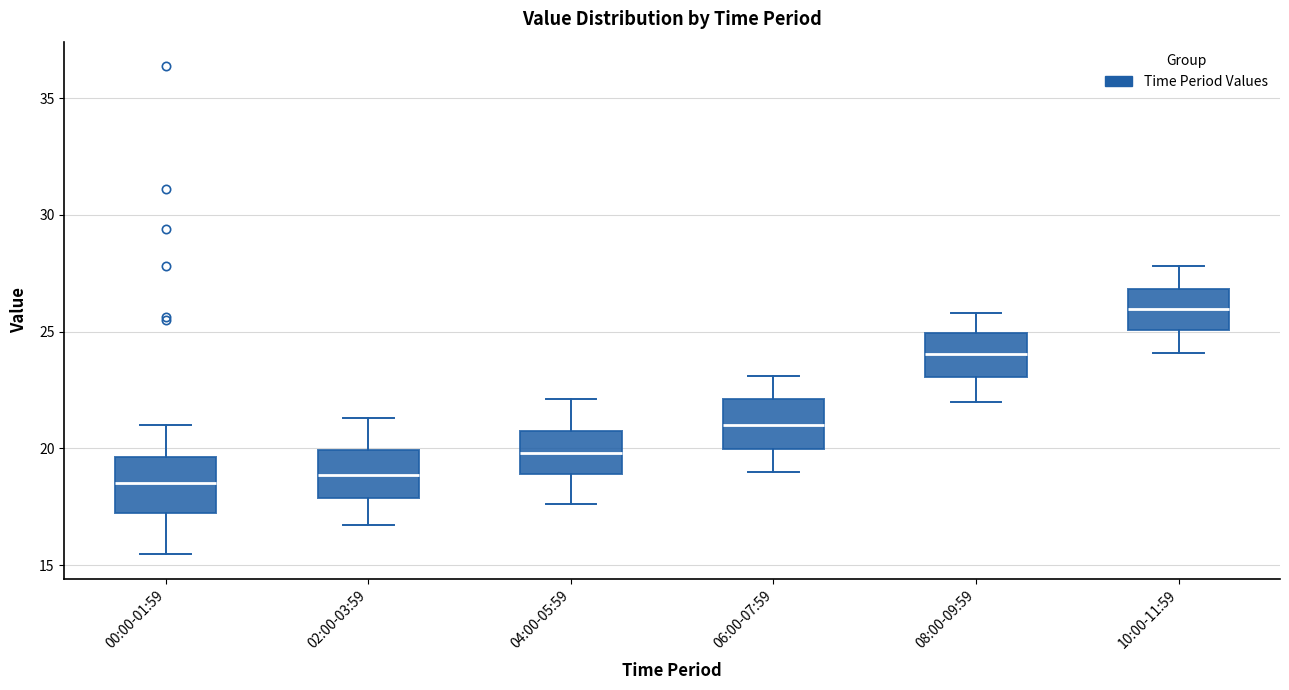

Where does the median line of the box for 00:00-01:59 sit on the y-axis? The values are not printed on the chart, so give them approximately, as read against the axis.

18.5